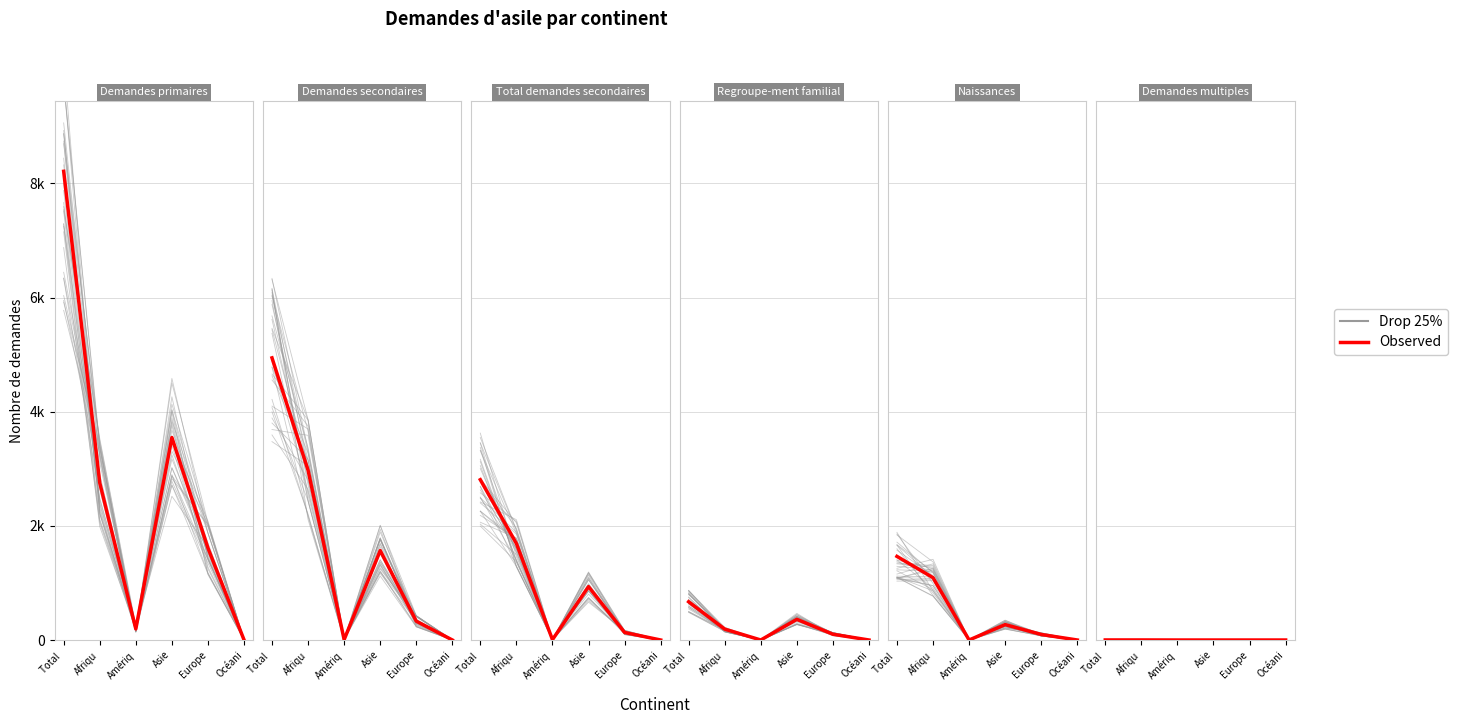

What is the label of the 6th point from the right?

Total 